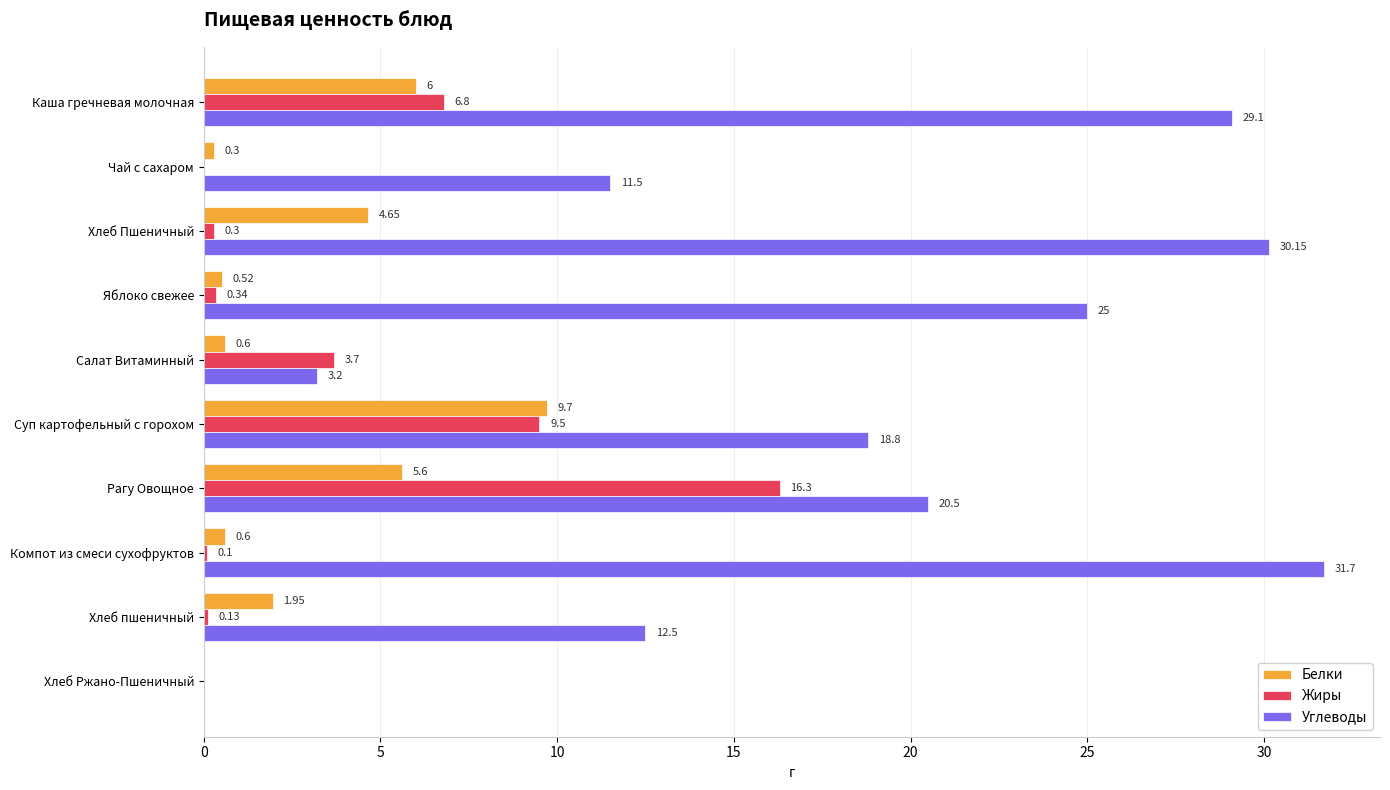

At which label is Жиры closest to 8?

Каша гречневая молочная